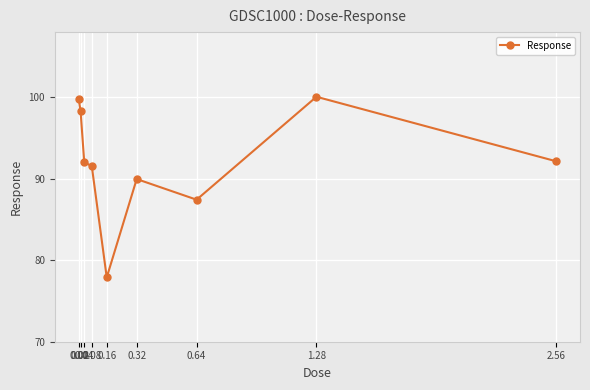

Is it true that the value at 0.01 is 35.3?

False